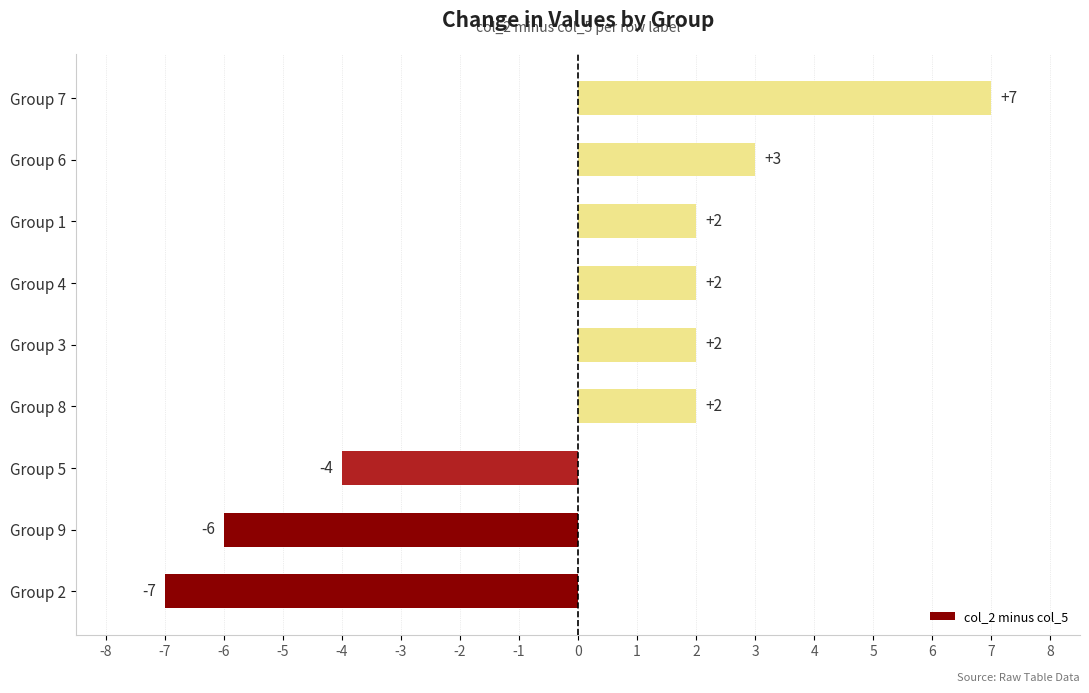

What is the sum of the values at Group 1 and Group 4?

4